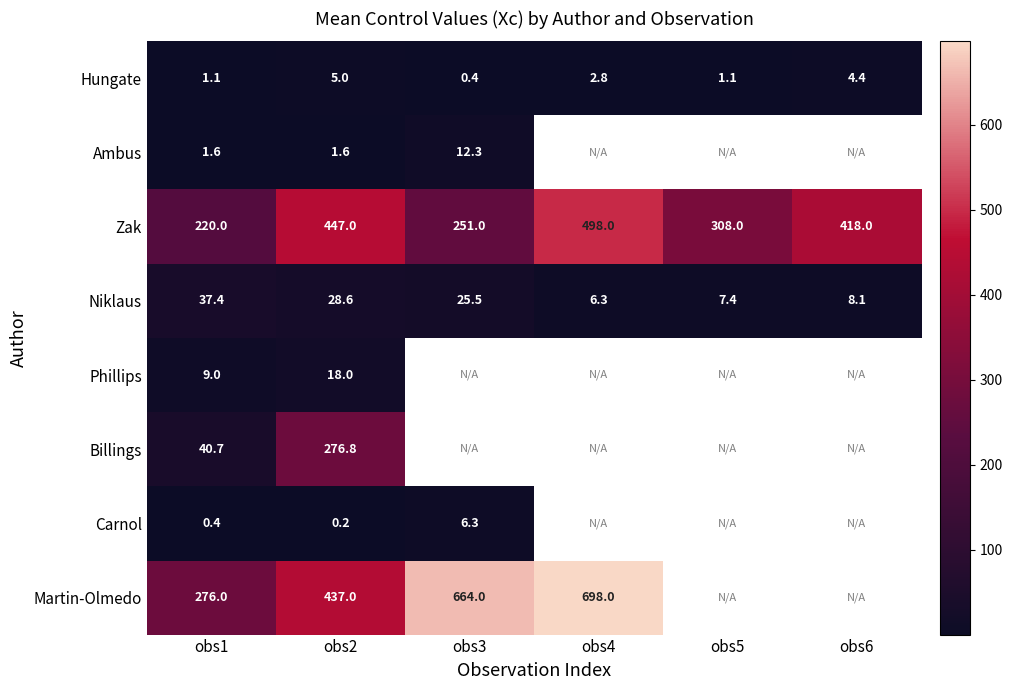

Is it true that Zak equals 251.0 at obs3?

True